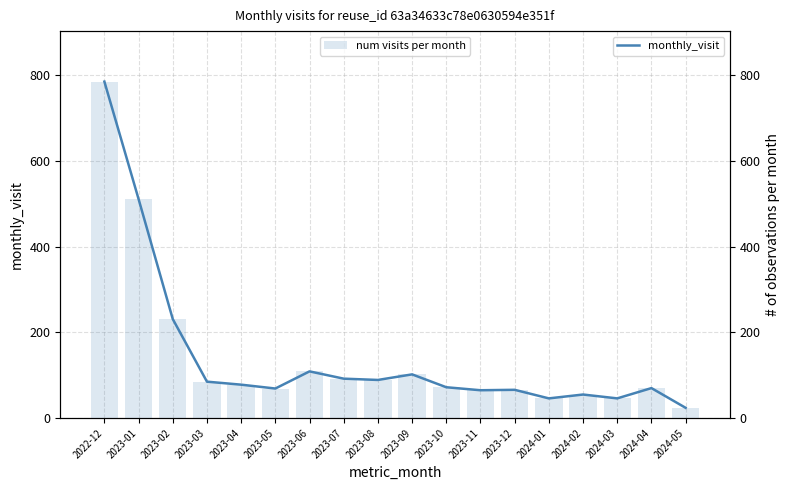

What is the maximum value shown in the chart?

785